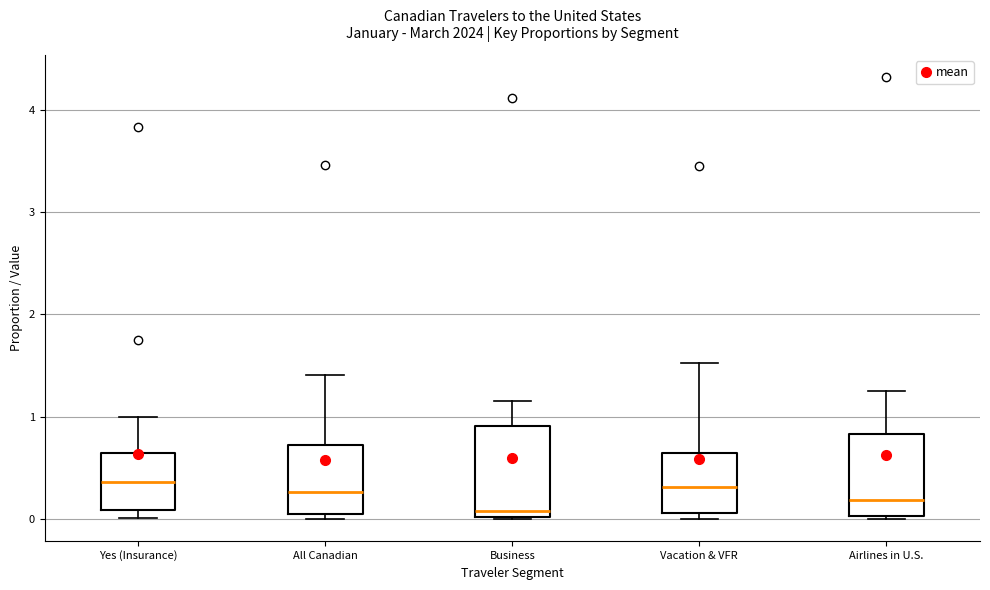

Reading left to right, read every box against the y-axis: the position of its median line, the range the box covers, and the ends of its whiskers. The values are not printed on the chart, so give them approximately, as read against the axis.

Yes (Insurance): median 0.4, box 0.1 to 0.6, whiskers 0.0 to 1.0
All Canadian: median 0.3, box 0.0 to 0.7, whiskers 0.0 (just below the box's lower edge) to 1.4
Business: median 0.1, box 0.0 to 0.9, whiskers 0.0 to 1.2
Vacation & VFR: median 0.3, box 0.1 to 0.6, whiskers 0.0 to 1.5
Airlines in U.S.: median 0.2, box 0.0 to 0.8, whiskers 0.0 to 1.3